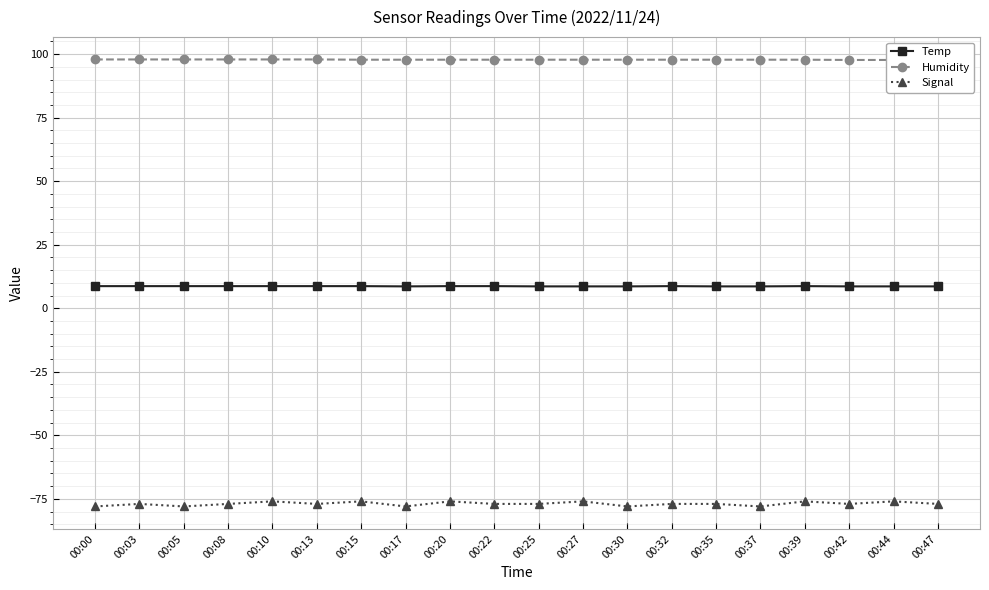

Between 00:03 and 00:22, which is larger?

00:03